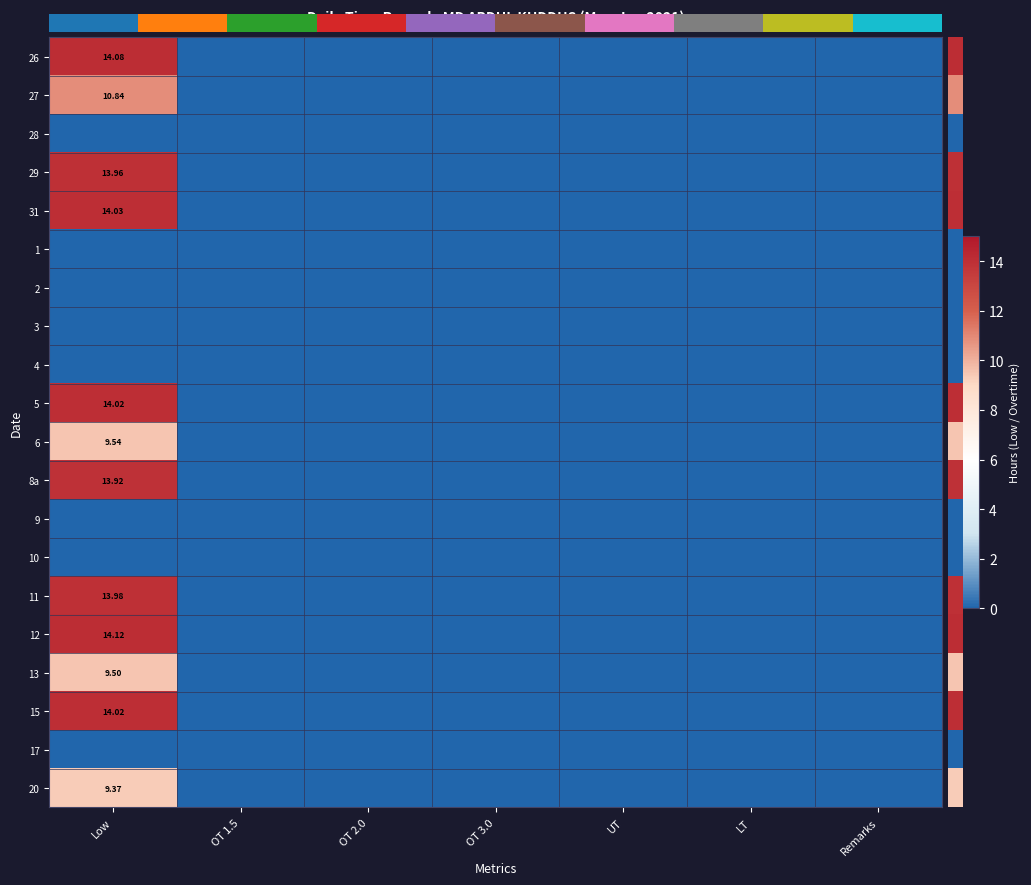

What is the highest value of the 26 series?

14.1